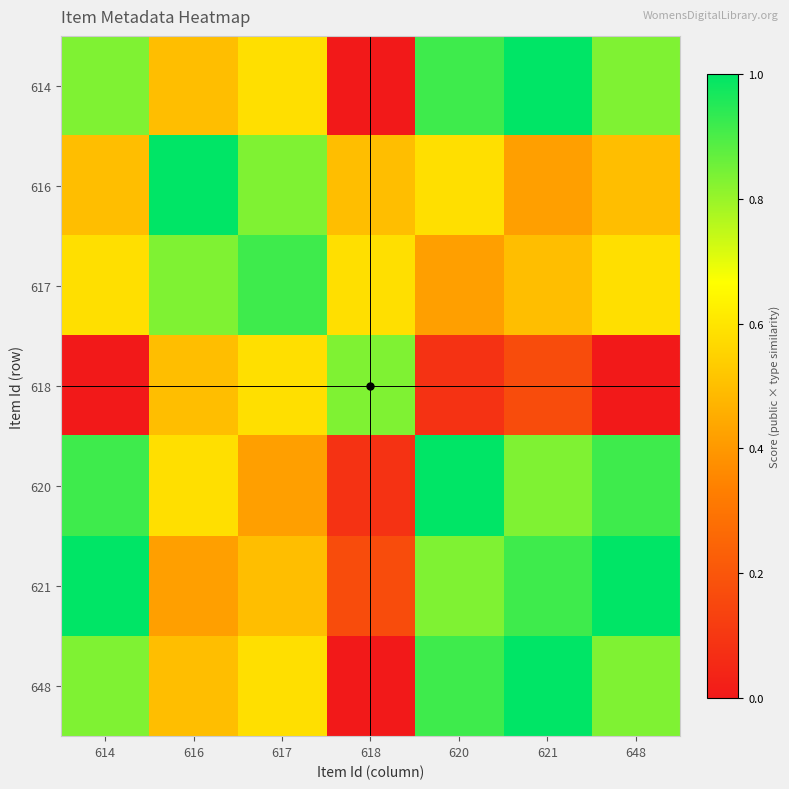

Reading left to right, extract all data points from this chart.

614: 614=0.8	616=0.5	617=0.6	618=0.0	620=0.9	621=1.0	648=0.8
616: 614=0.5	616=1.0	617=0.8	618=0.5	620=0.6	621=0.4	648=0.5
617: 614=0.6	616=0.8	617=0.9	618=0.6	620=0.4	621=0.5	648=0.6
618: 614=0.0	616=0.5	617=0.6	618=0.8	620=0.1	621=0.2	648=0.0
620: 614=0.9	616=0.6	617=0.4	618=0.1	620=1.0	621=0.8	648=0.9
621: 614=1.0	616=0.4	617=0.5	618=0.2	620=0.8	621=0.9	648=1.0
648: 614=0.8	616=0.5	617=0.6	618=0.0	620=0.9	621=1.0	648=0.8